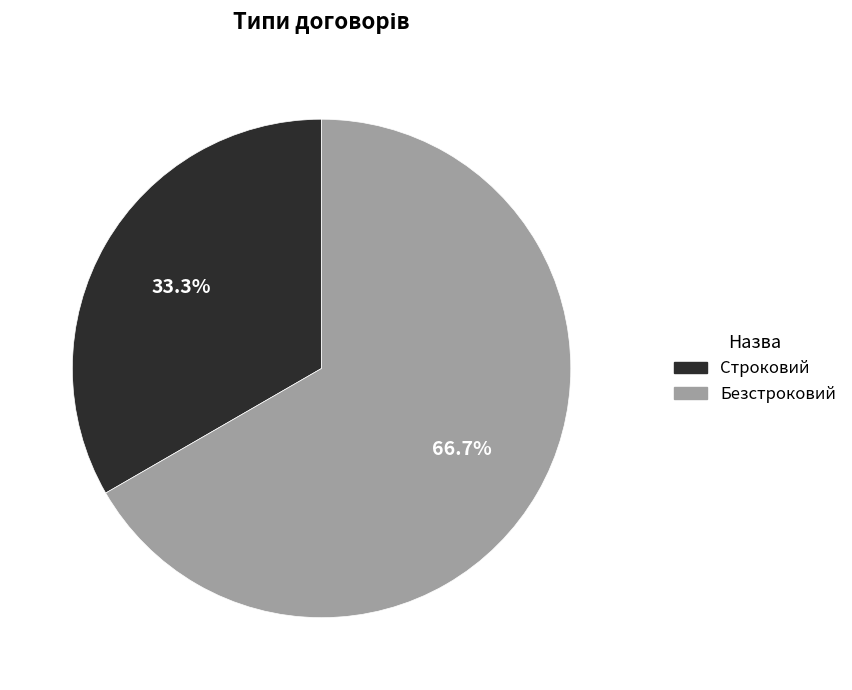

Is it true that Строковий is 44% of the pie?

False